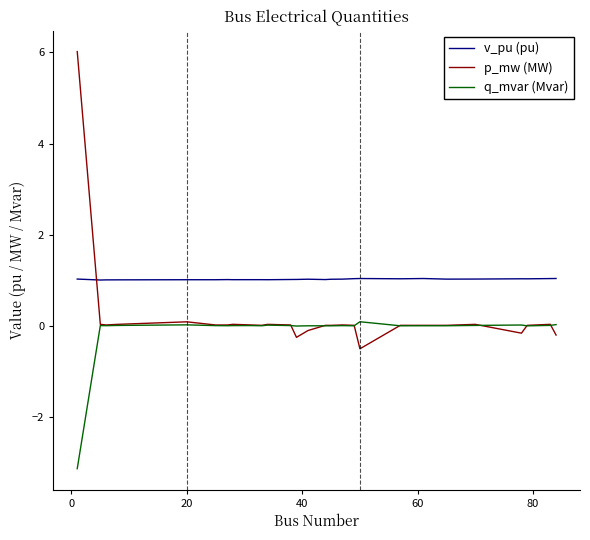

Which series has the widest spread of values?

p_mw (MW)